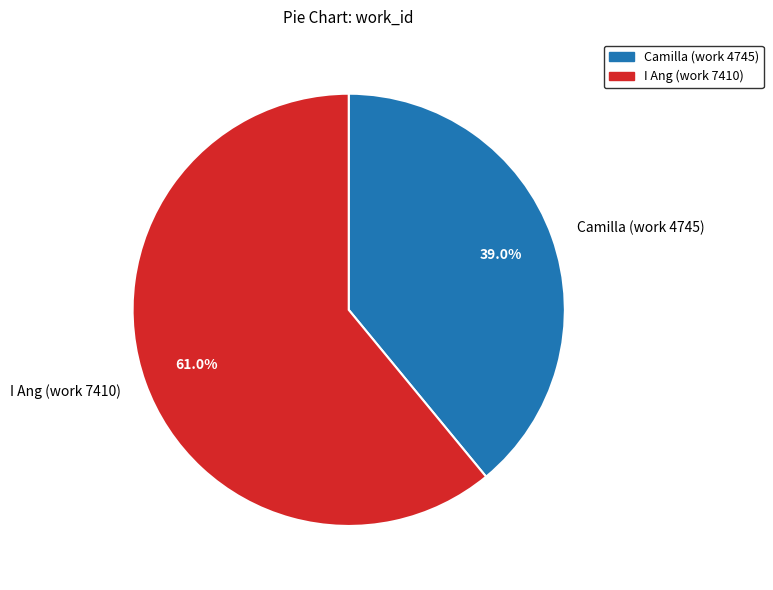

How many slices are in this pie chart?

2